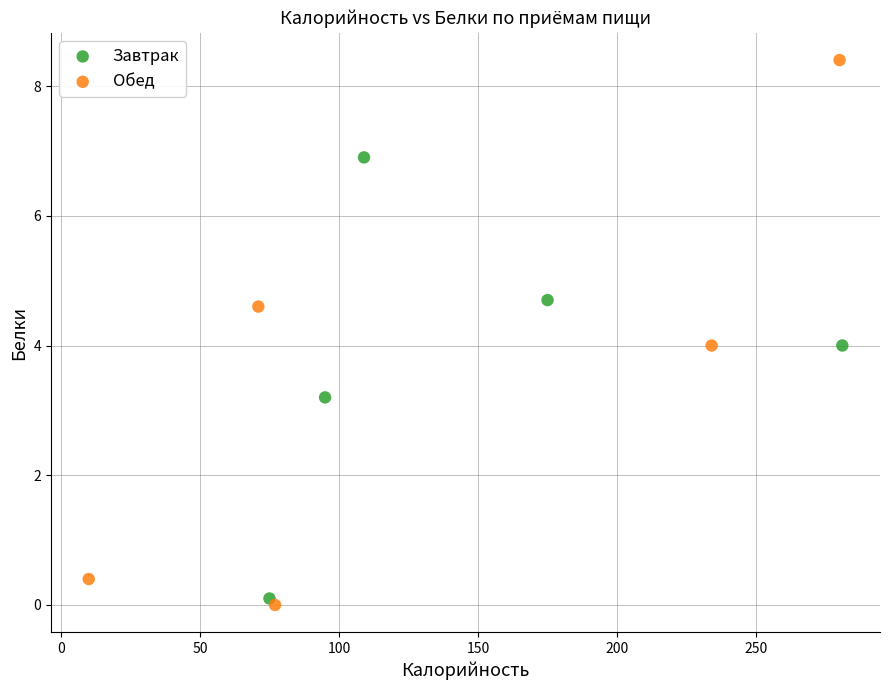

Which series has the widest spread of Y values?

Обед